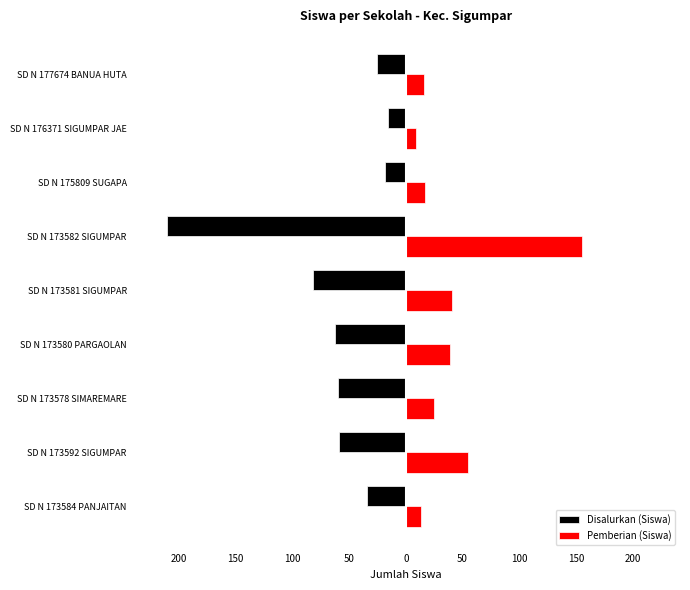

What is the difference between the maximum and minimum values in the Pemberian (Siswa) series?

146